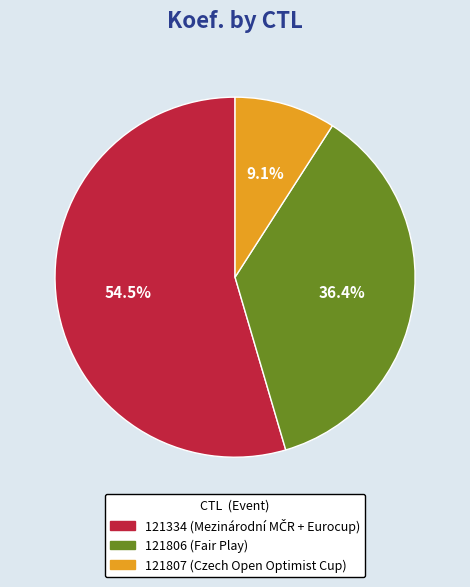

How much of the chart is everything except 121334?

45.5%